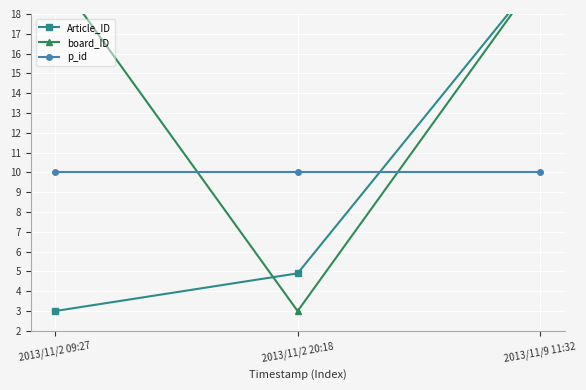

How many lines are shown in the chart?

3